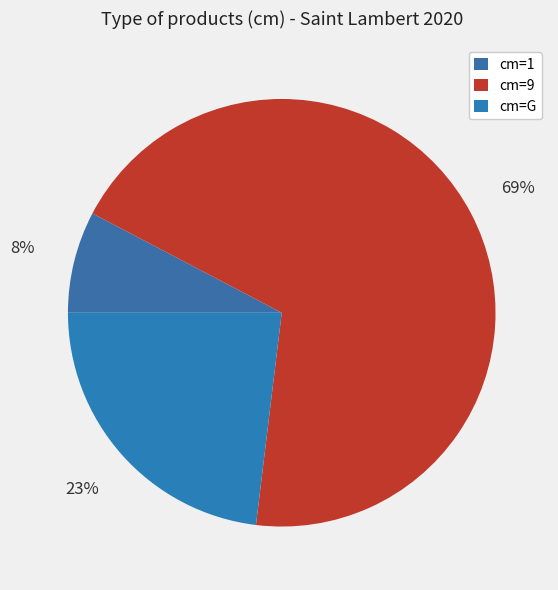

How many slices are in this pie chart?

3